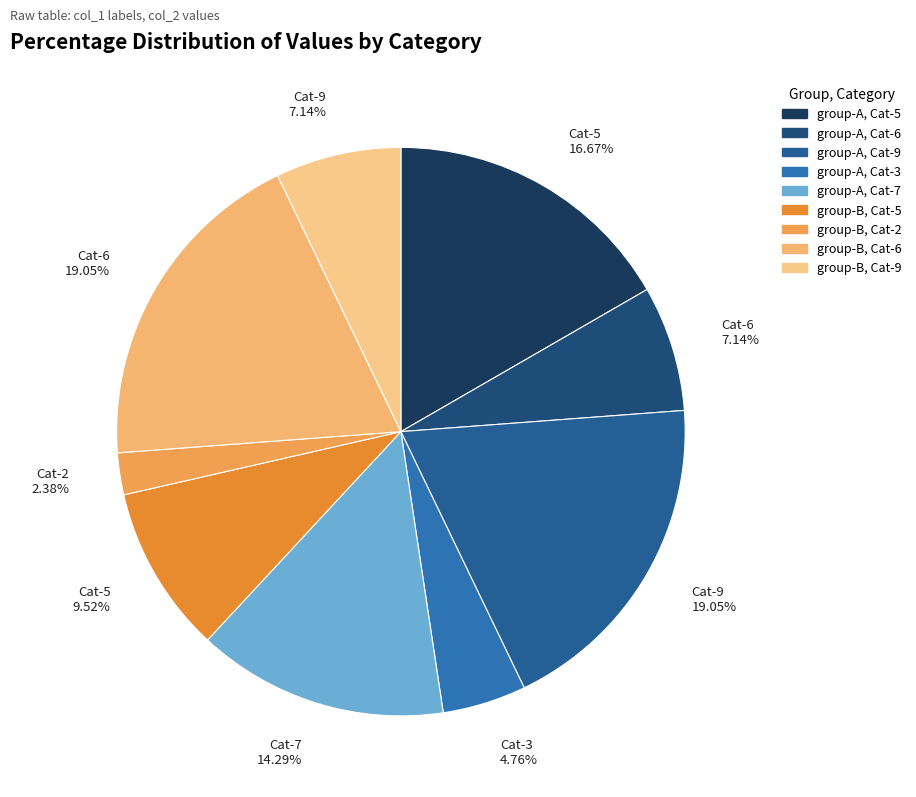

How many slices are in this pie chart?

9